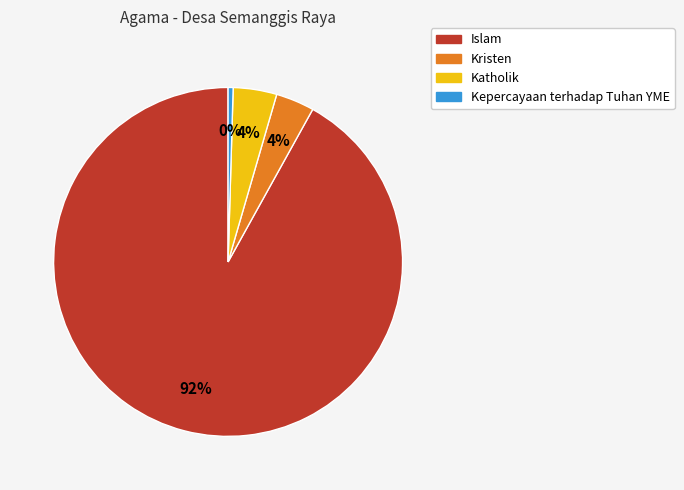

True or false: Katholik accounts for 4% of the total.

True